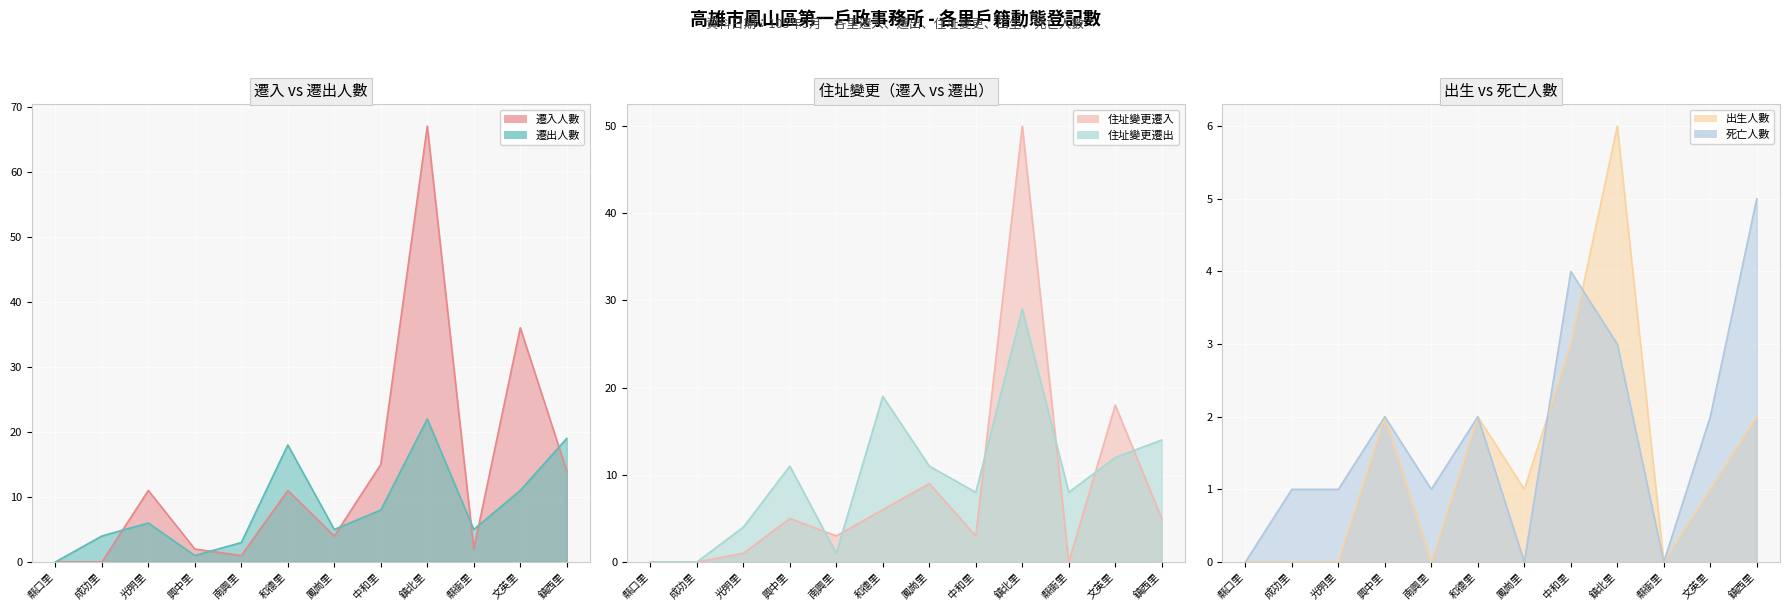

Reading left to right, transcribe all the data shown in this chart.

遷入人數: 0	0	11	2	1	11	4	15	67	2	36	14
遷出人數: 0	4	6	1	3	18	5	8	22	5	11	19
住址變更遷入: 0	0	1	5	3	6	9	3	50	0	18	5
住址變更遷出: 0	0	4	11	1	19	11	8	29	8	12	14
出生人數: 0	0	0	2	0	2	1	3	6	0	1	2
死亡人數: 0	1	1	2	1	2	0	4	3	0	2	5